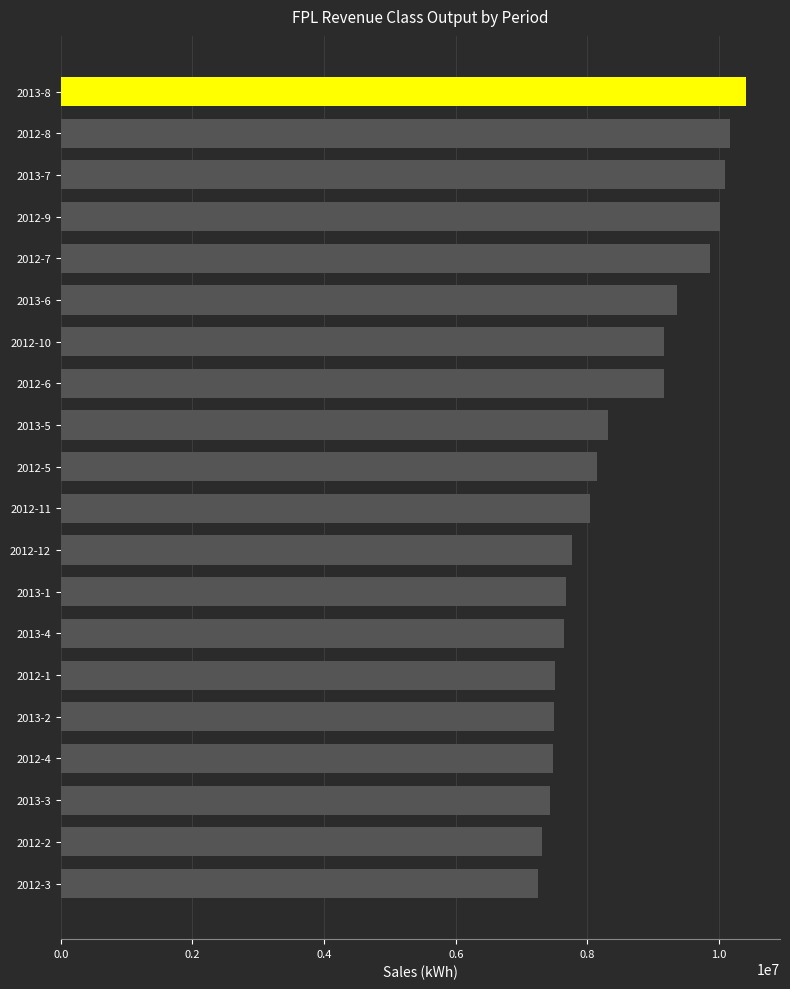

What is the difference between the maximum and minimum values?

3148281.2